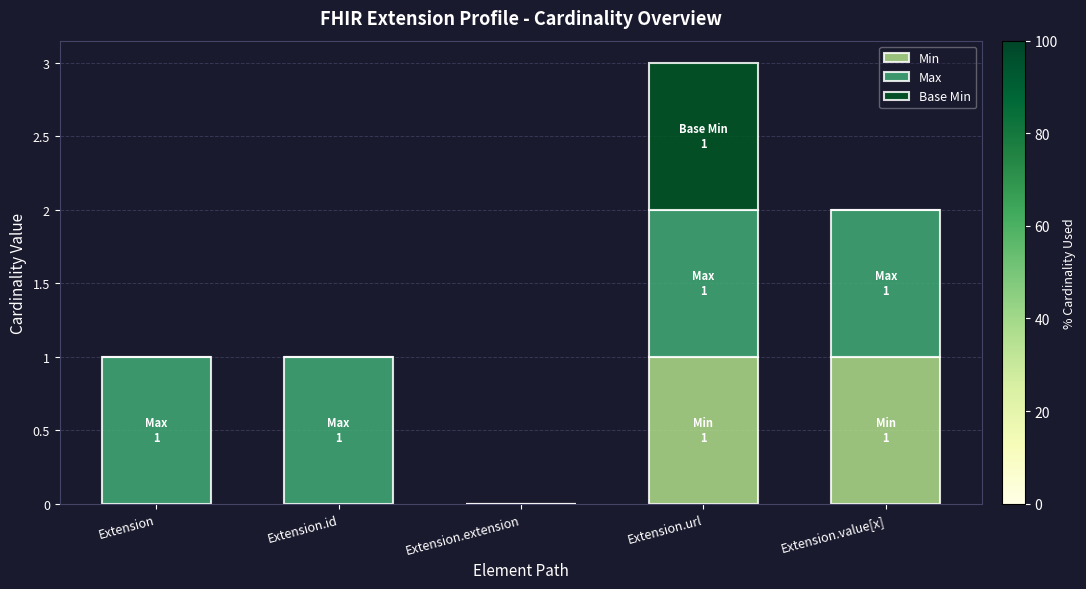

True or false: Min has a value of 0 at Extension.id.

True